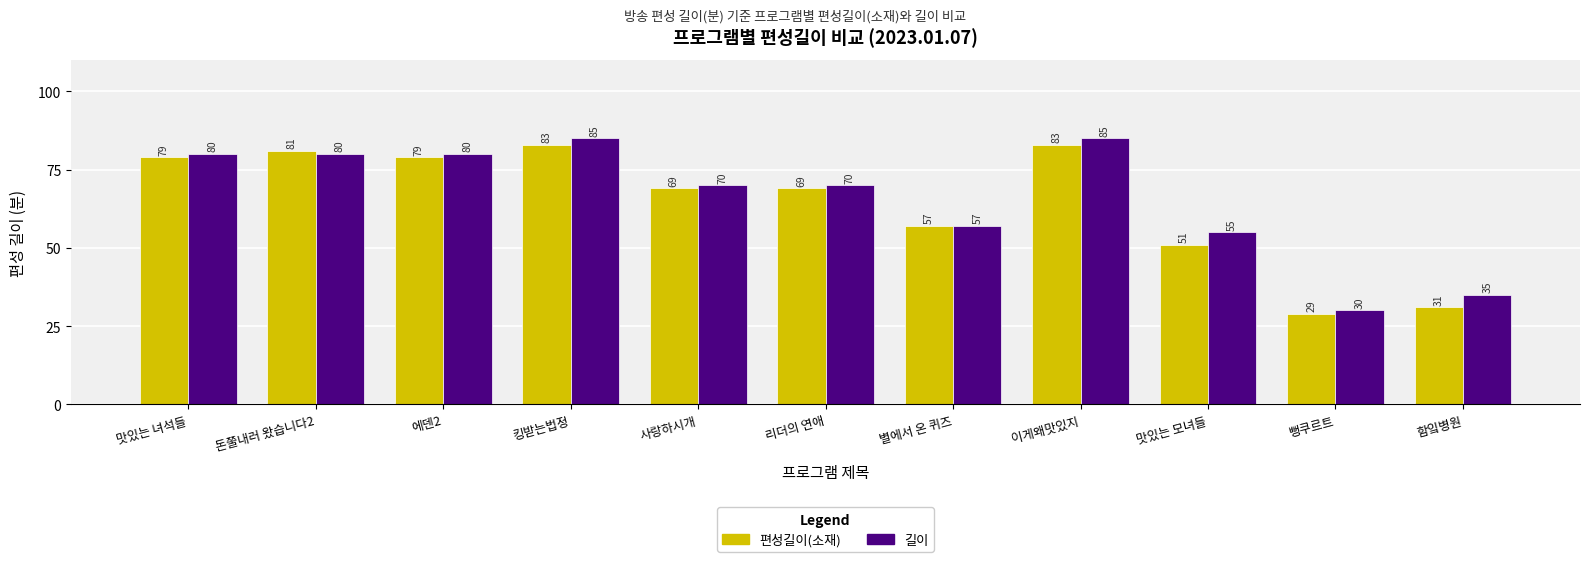

What is the difference between the highest and lowest values at 맛있는 녀석들?

1